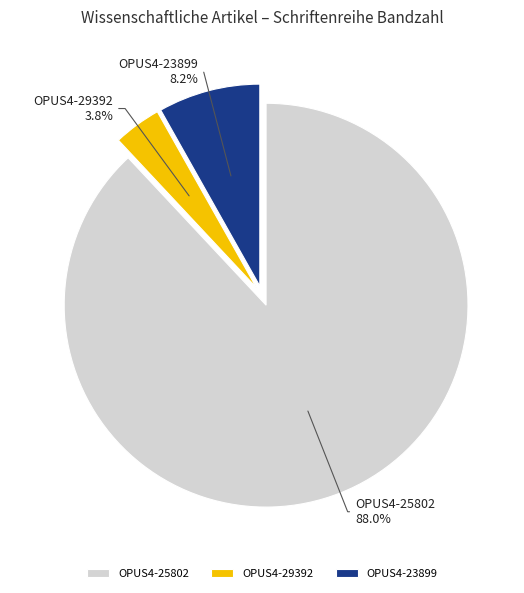

Is there any slice that represents more than half of the pie?

Yes